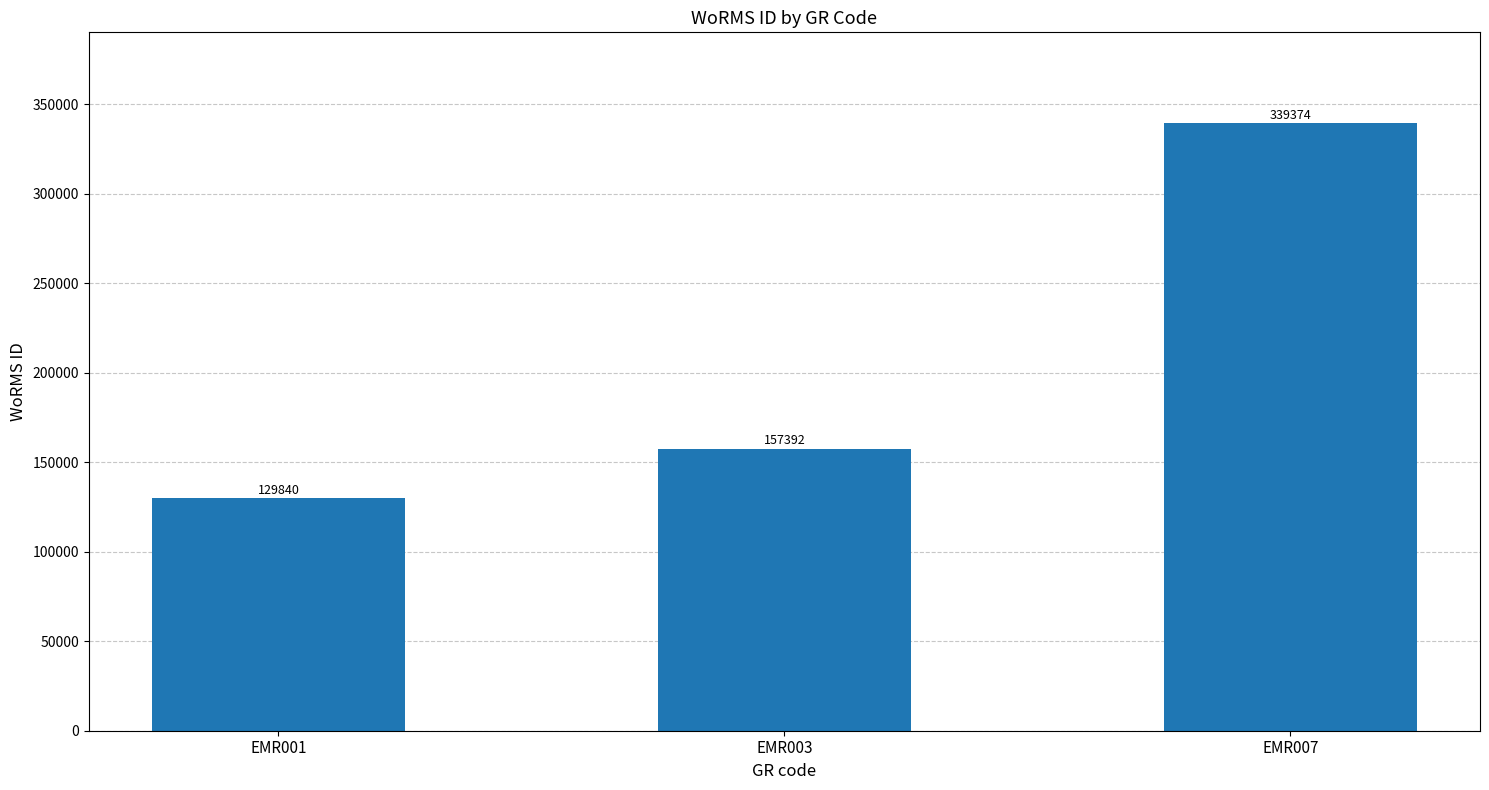

Approximately how many times larger is the value at EMR007 compared to EMR003?

2.2